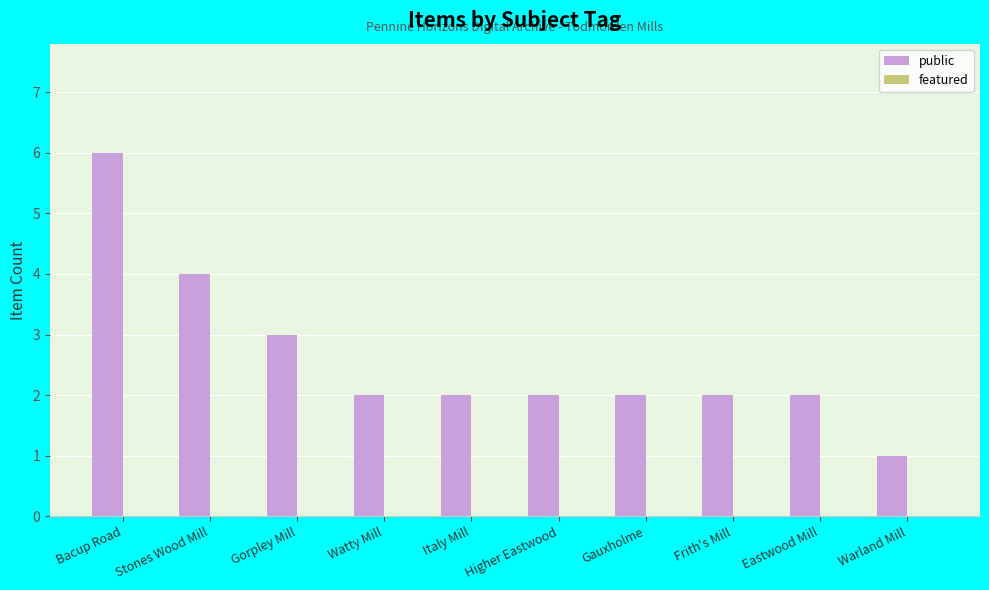

Which category has the lowest value across all series?

Warland Mill